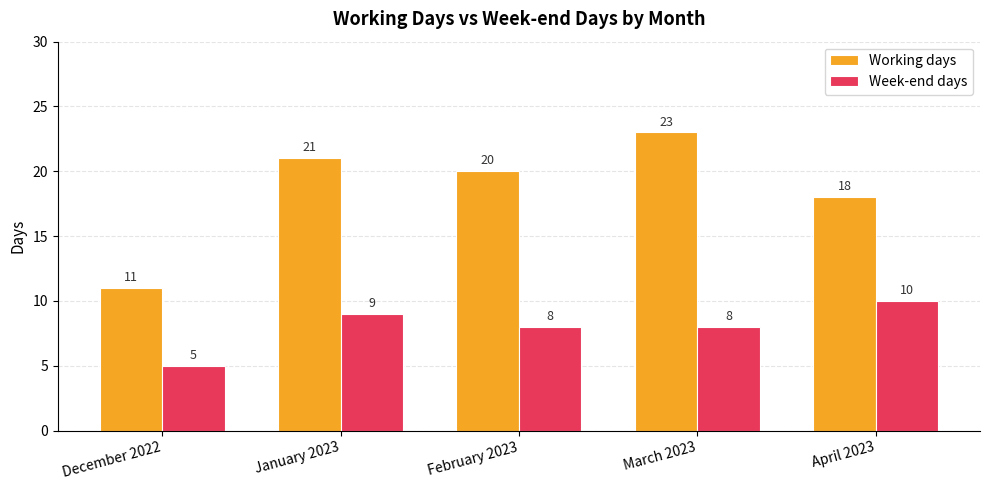

List the series in order of their peak value, highest first.

Working days, Week-end days